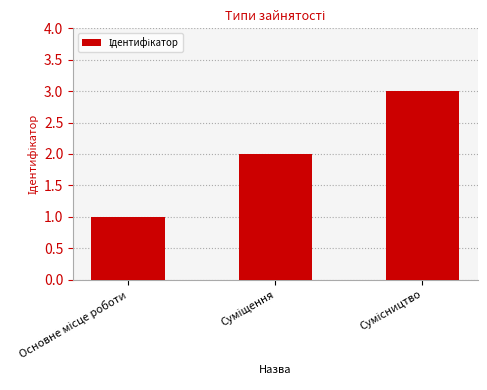

What is the maximum value shown in the chart?

3